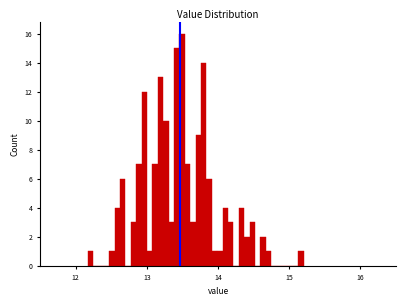

Around what value on the x-axis is the tallest bar? Give the approximate position of its centre, as read against the axis.

13.5